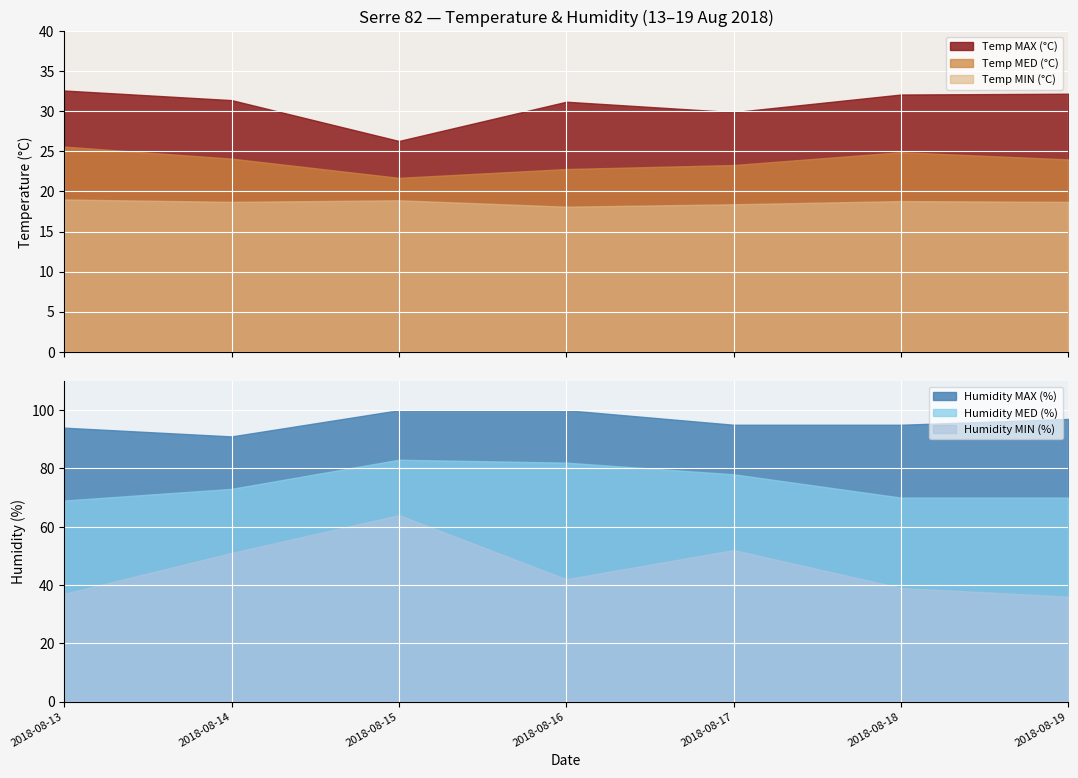

List the series in order of their peak value, highest first.

Humidity MAX (%), Humidity MED (%), Humidity MIN (%), Temp MAX (°C), Temp MED (°C), Temp MIN (°C)